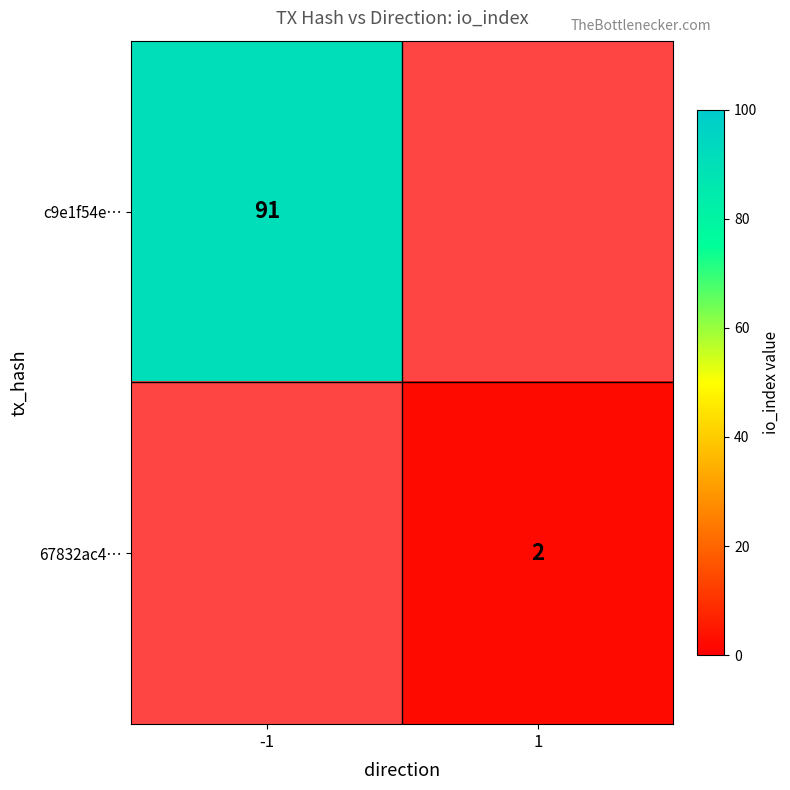

True or false: 67832ac4… has a value of 2 at 1.

True